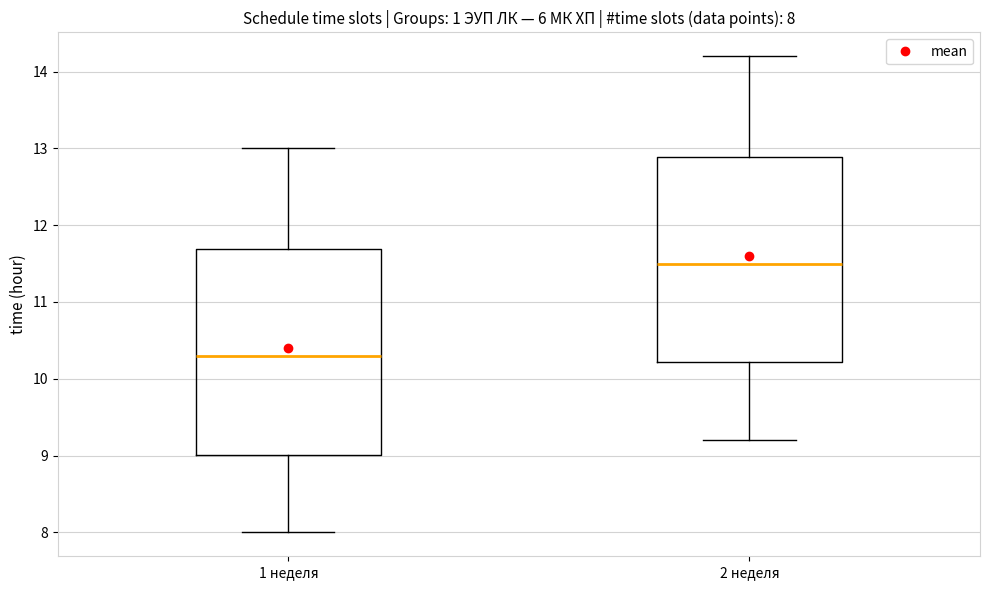

Which box has the highest median line?

2 неделя